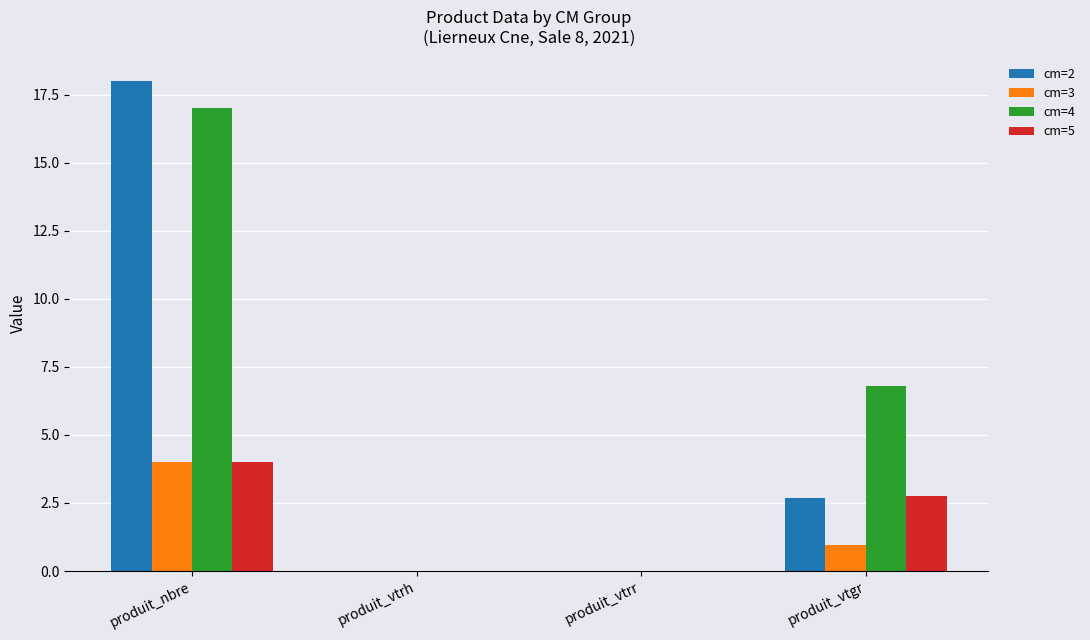

At which label does cm=3 reach its peak?

produit_nbre